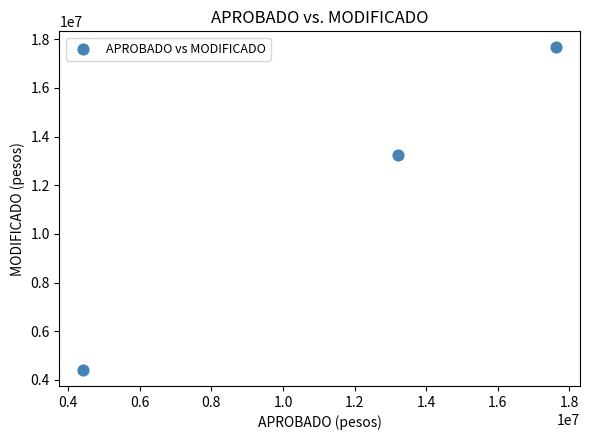

What is the range of X values (max minus min)?

13220000